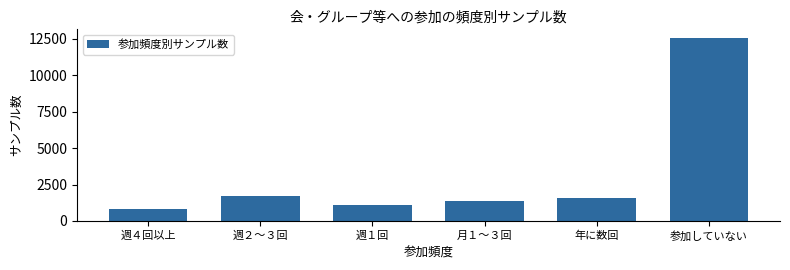

Reading right to left, list all the values displayed in this chart.

12535	1548	1363	1104	1717	809